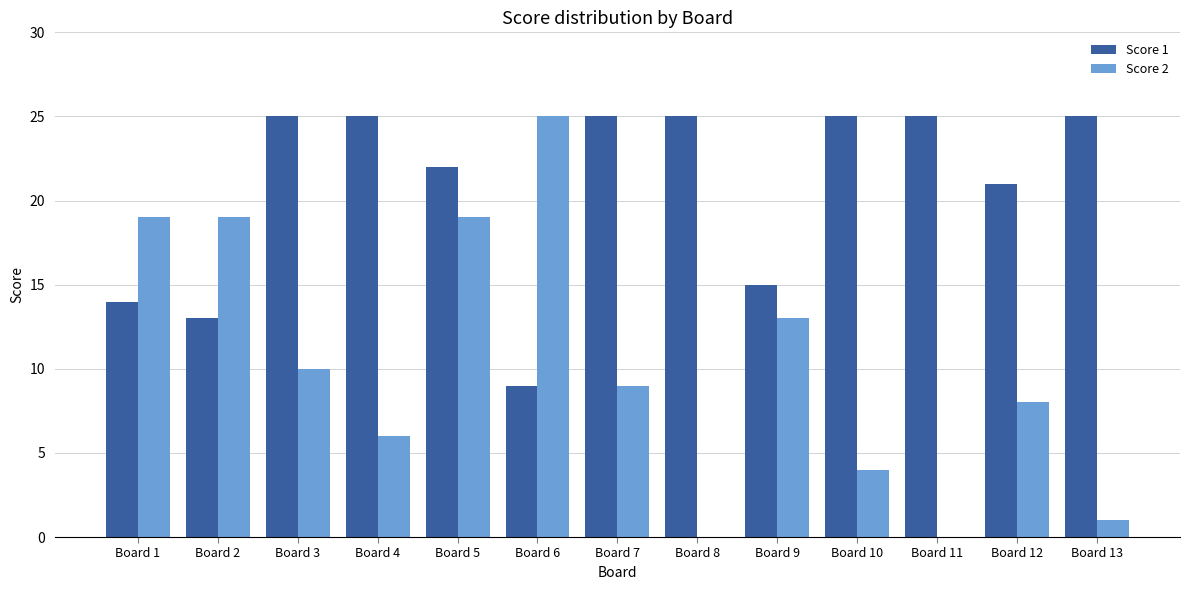

Does the chart contain stacked bars?

No